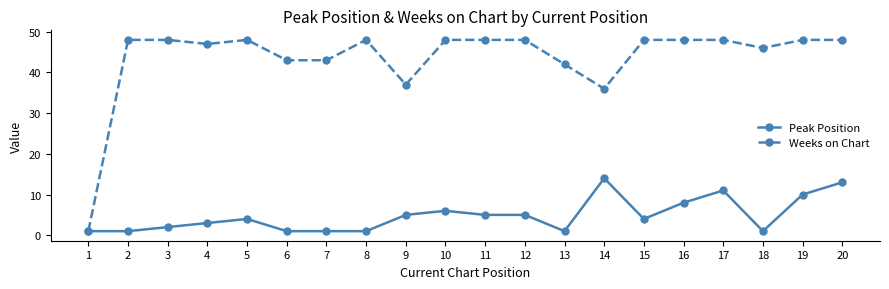

Rank the series at 19 from highest to lowest value.

Weeks on Chart, Peak Position